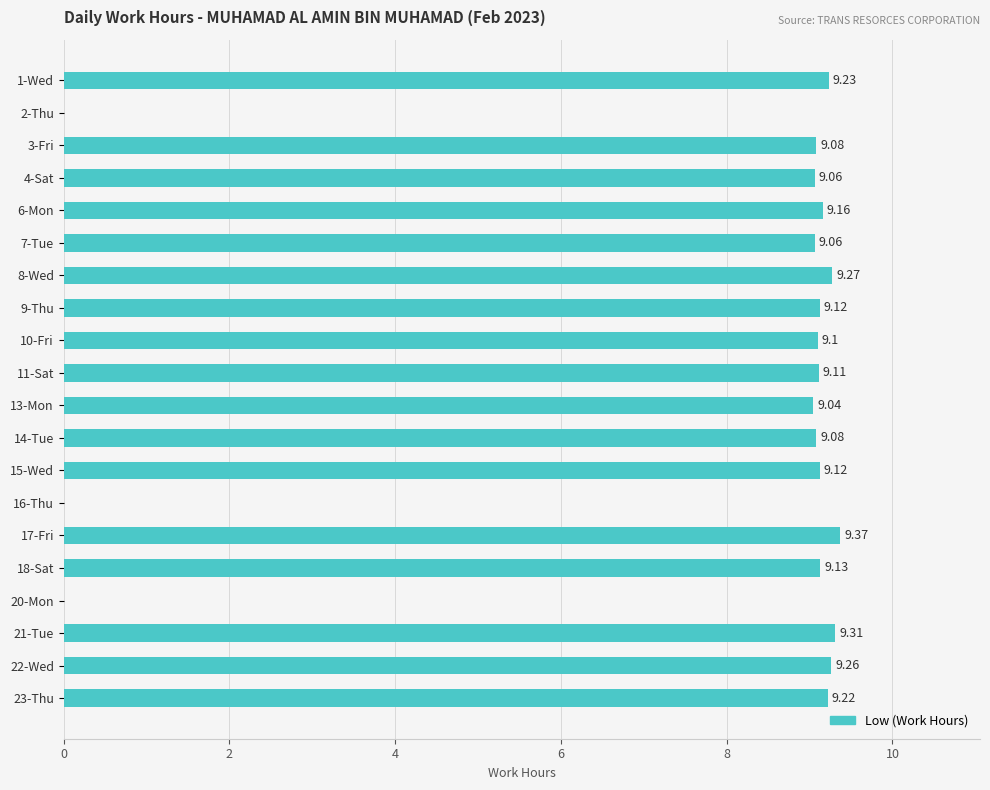

What is the sum of the values at 14-Tue and 8-Wed?

18.4